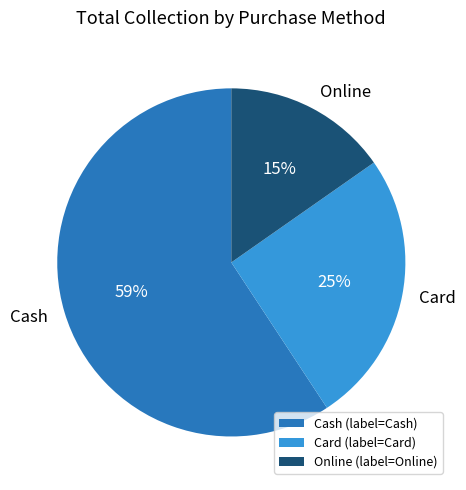

Is the sum of Card and Cash greater than half?

Yes